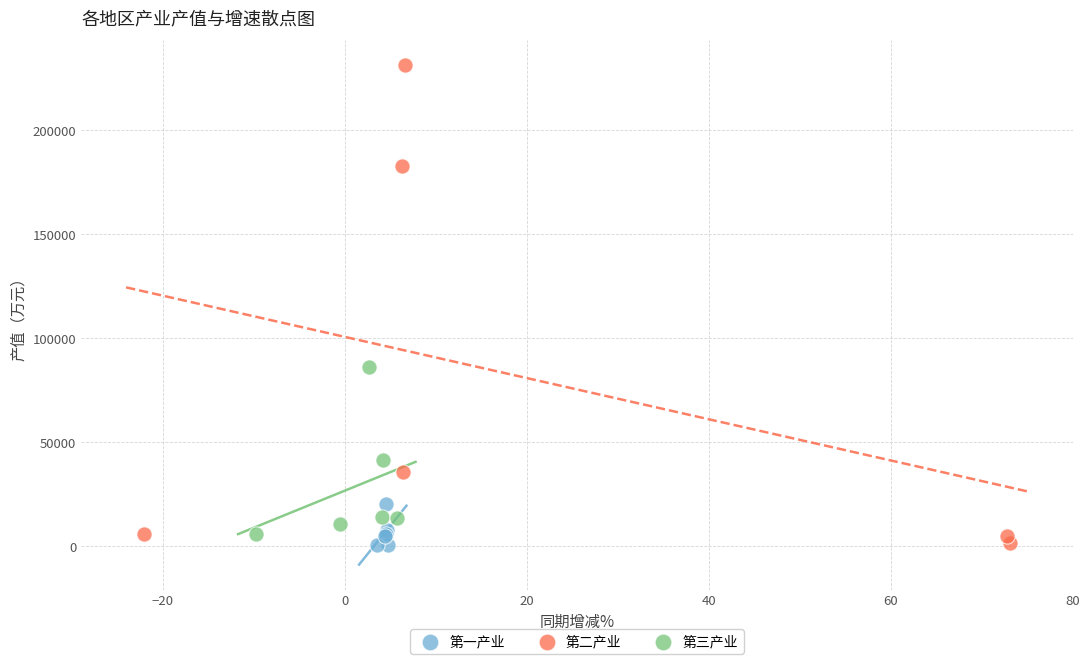

Which series has the largest Y range (max minus min)?

第二产业